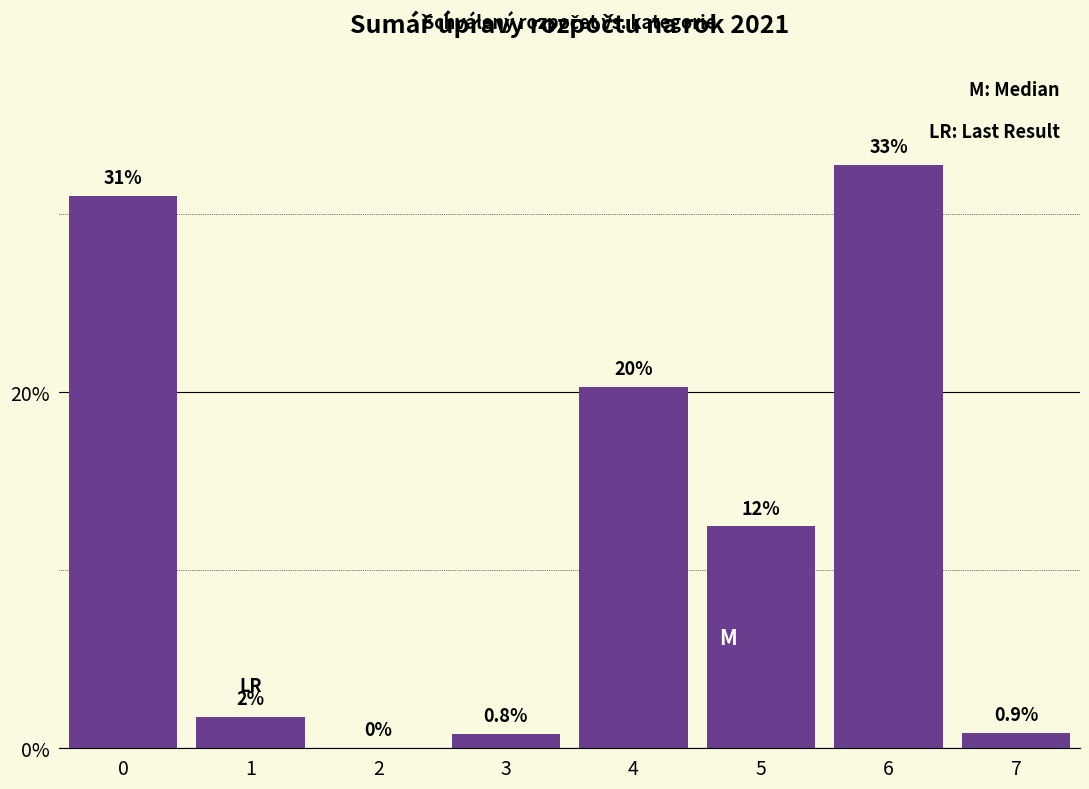

What is the sum of all values?

100.0